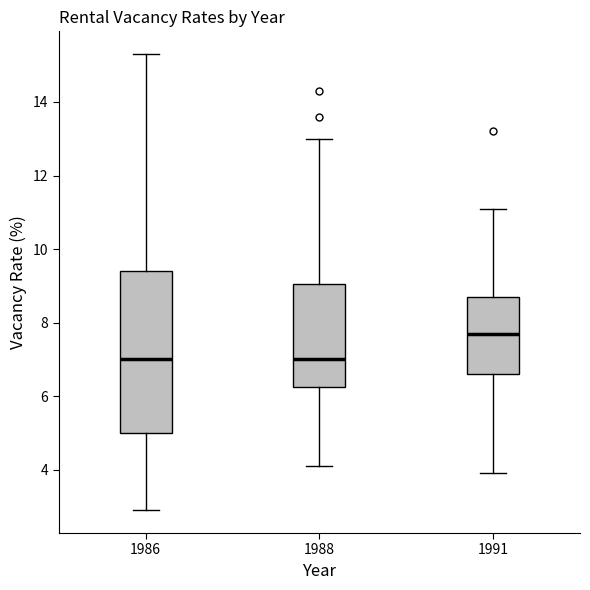

Where is the upper edge of the box at x = 1988 on the y-axis? The values are not printed on the chart, so give them approximately, as read against the axis.

9.0